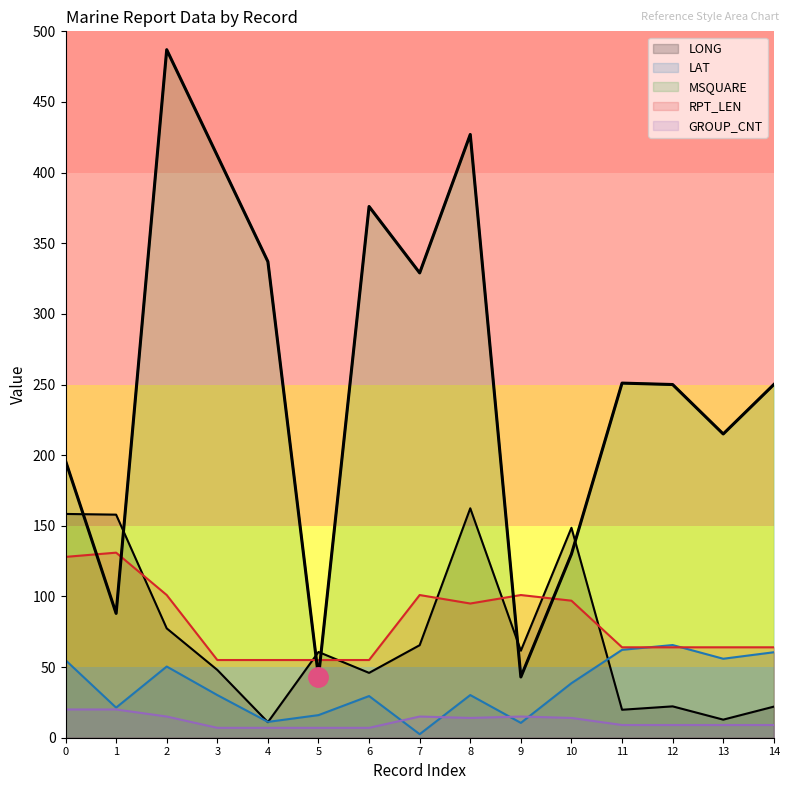

List the series in order of their peak value, highest first.

MSQUARE, LONG, RPT_LEN, LAT, GROUP_CNT